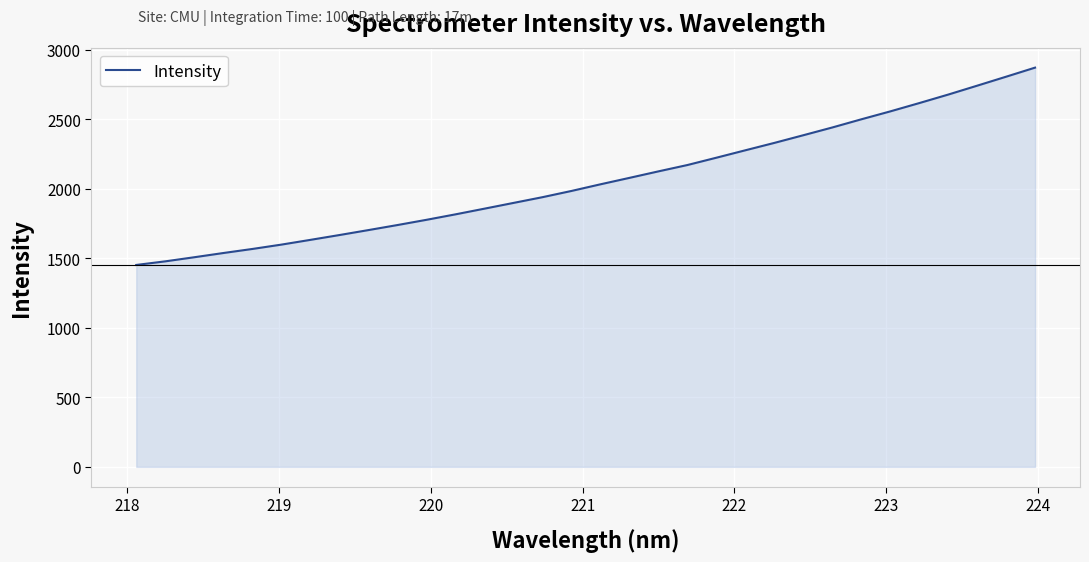

What is the smallest value displayed?

1452.6